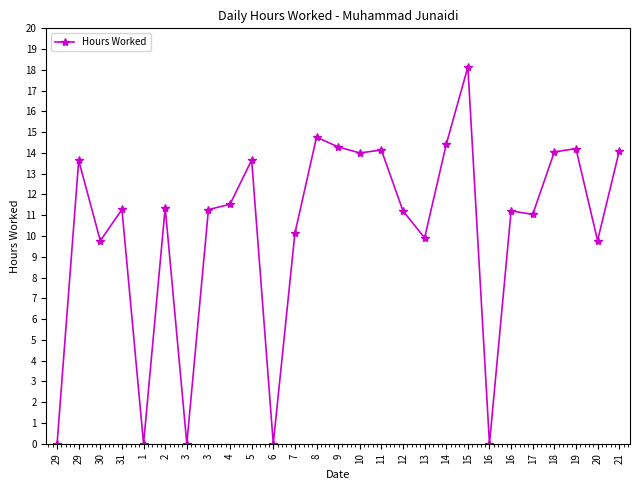

Count the number of categories in the chart.

27